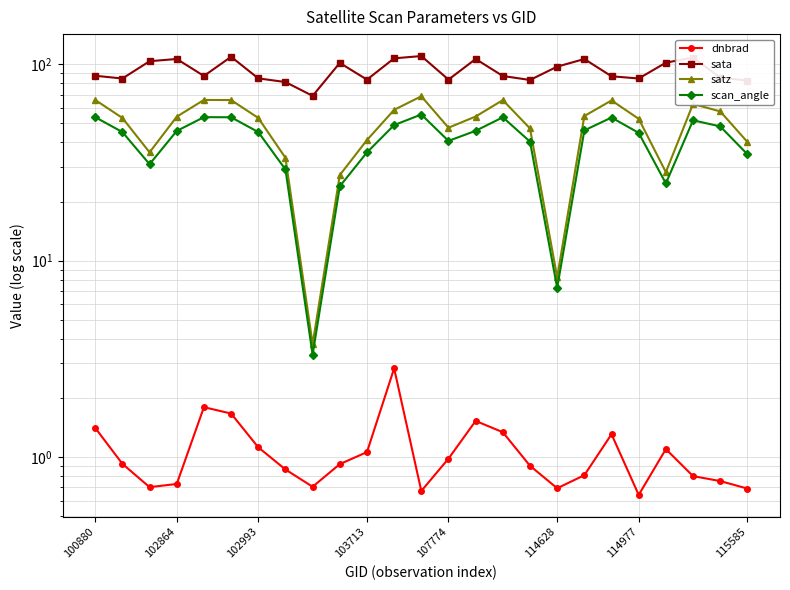

What is the difference between the sata values at 13 and 21?

18.4